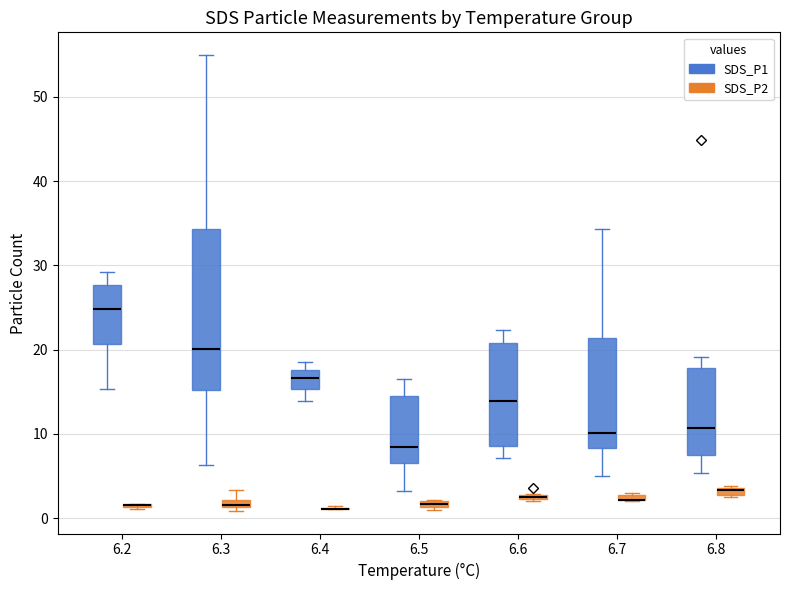

Where is the upper edge of the box for 6.5 (SDS_P2) on the y-axis? The values are not printed on the chart, so give them approximately, as read against the axis.

2